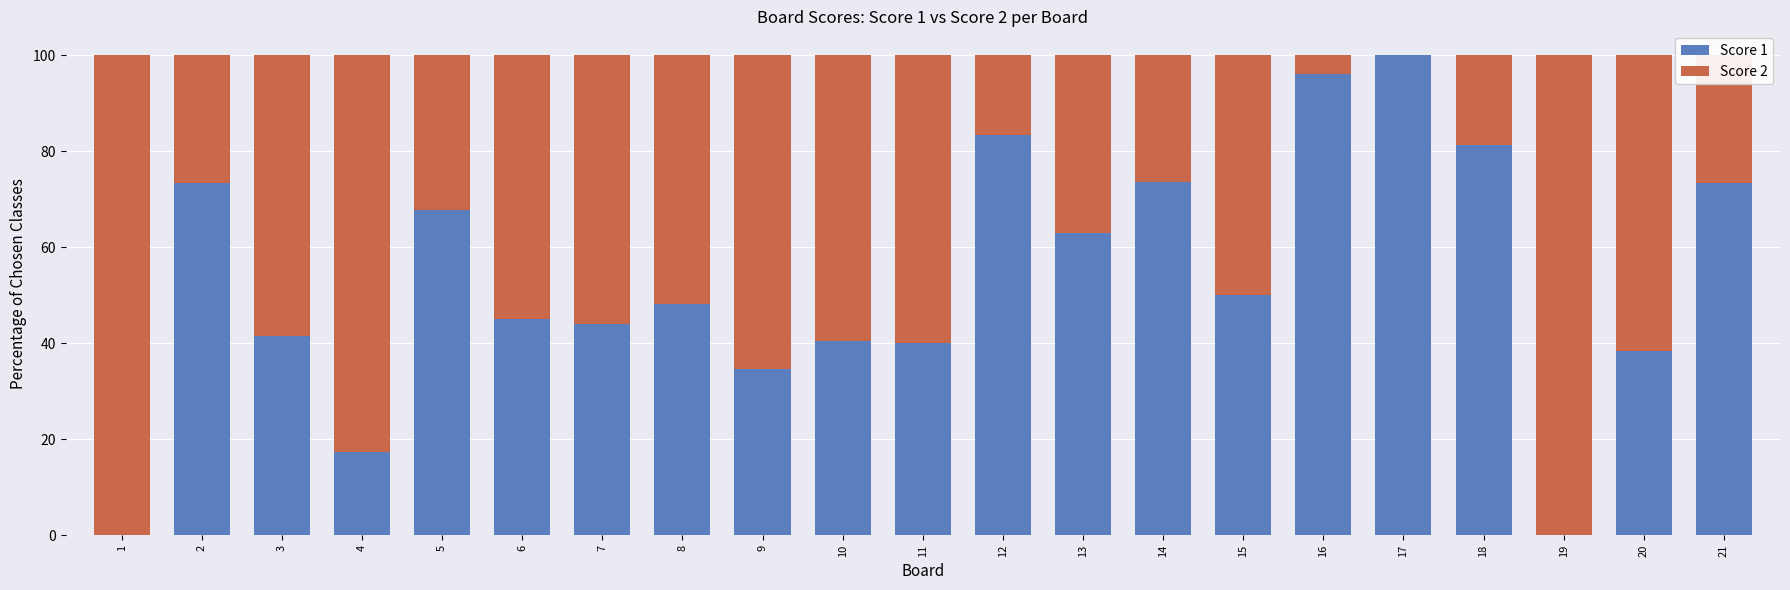

Is it true that Score 1 equals 38.5 at 20?

True